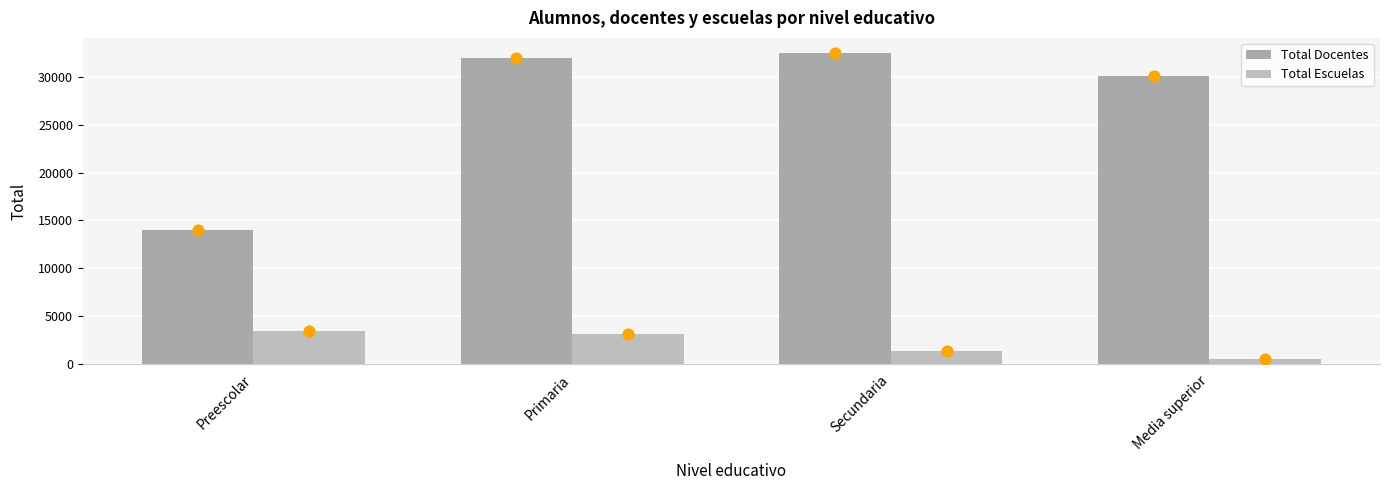

At how many categories does at least one series exceed 11271?

4